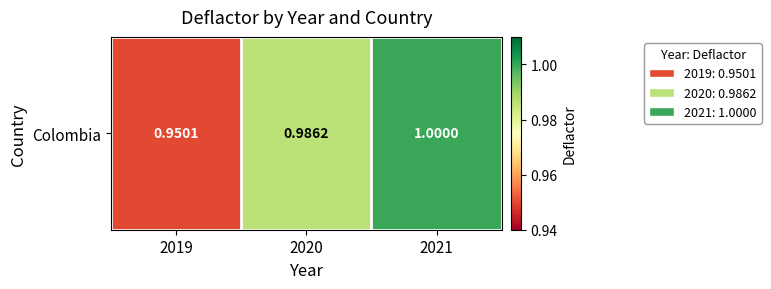

What is the sum of the values at 2020 and 2021?

2.0